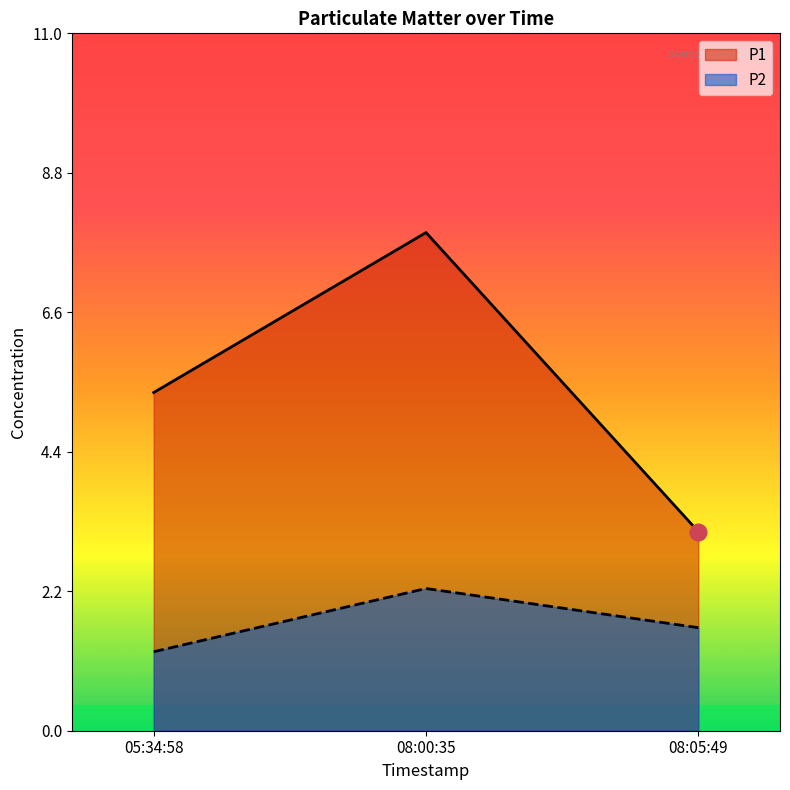

What is the spread (max minus min) of values at 08:05:49?

1.5